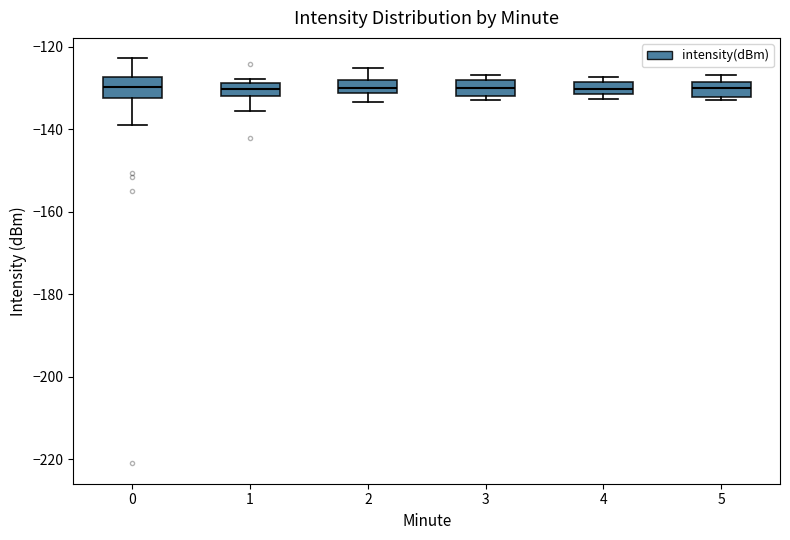

Where is the upper edge of the box at x = 3 on the y-axis? The values are not printed on the chart, so give them approximately, as read against the axis.

-128